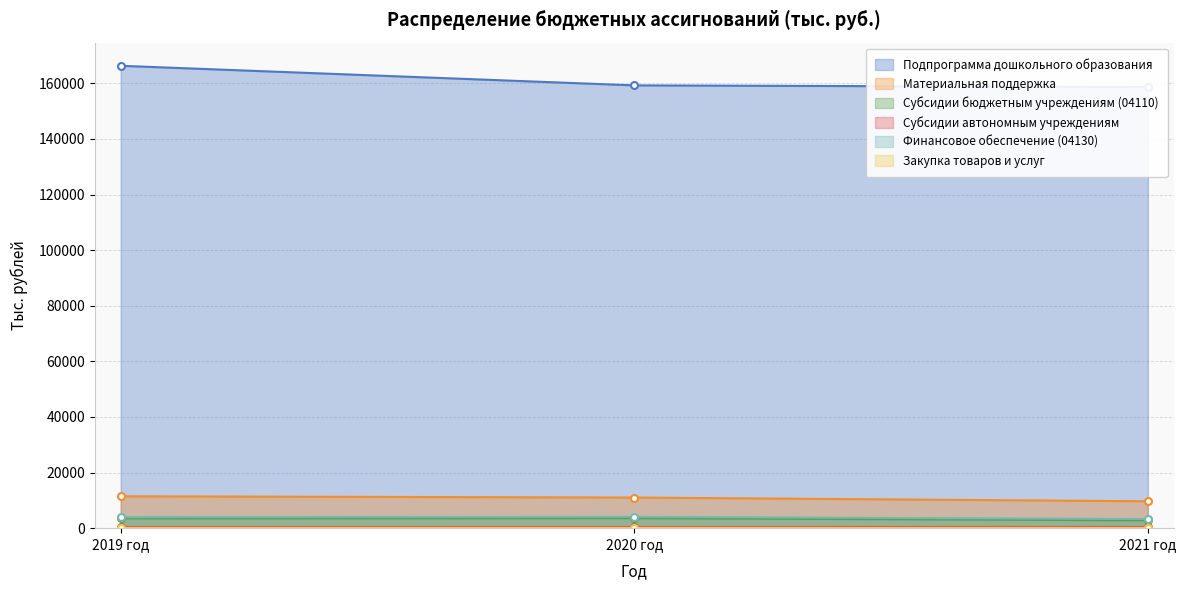

What is the maximum value for Подпрограмма дошкольного образования?

166337.5